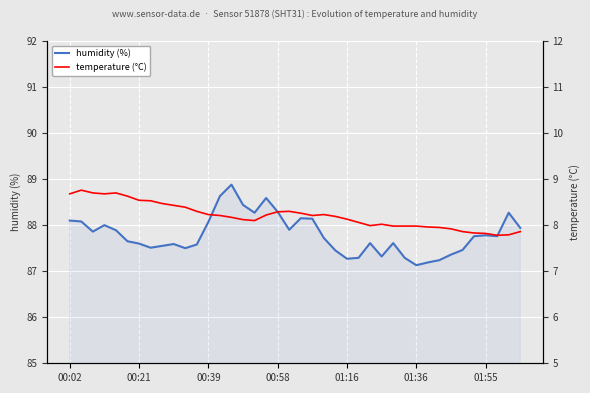

How many interior local valleys does the temperature (°C) series have?

5